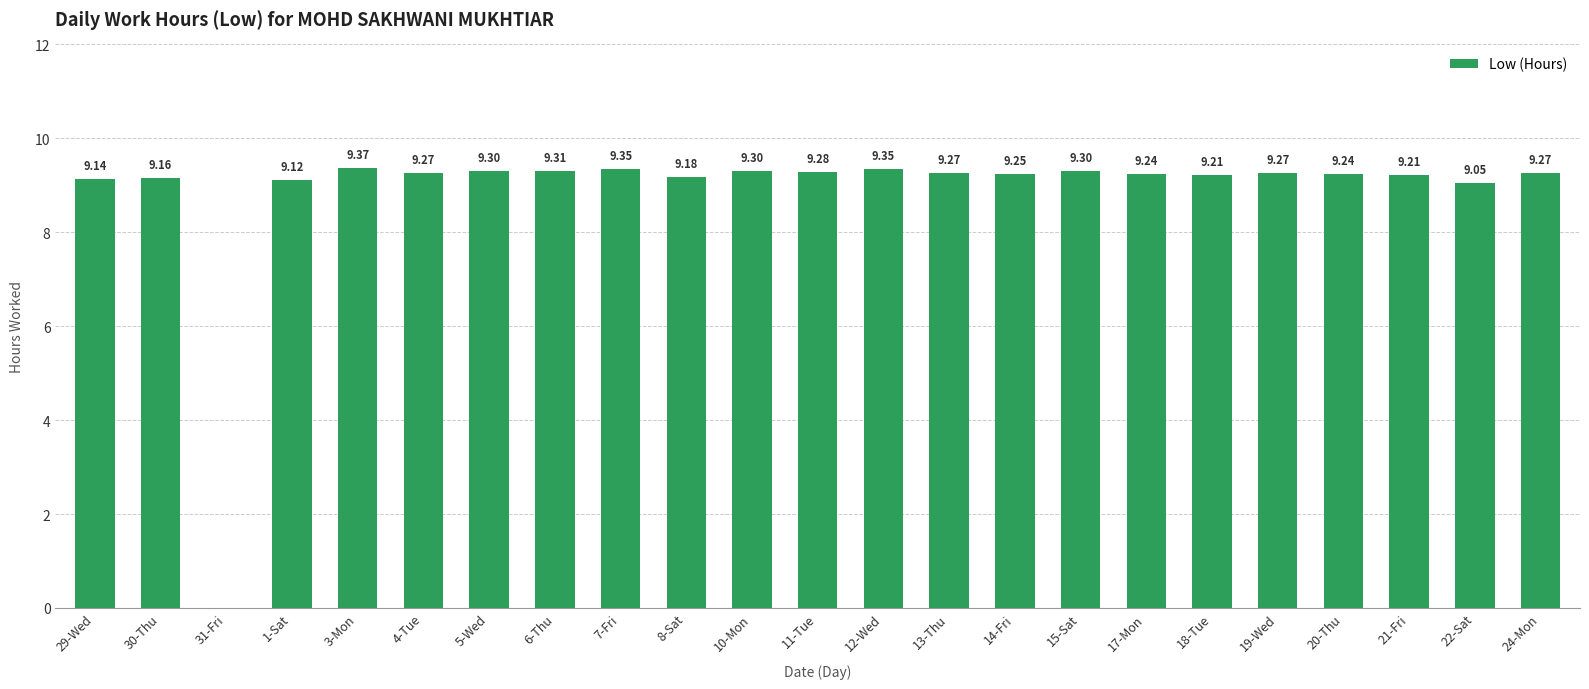

What is the sum of all values?

203.4